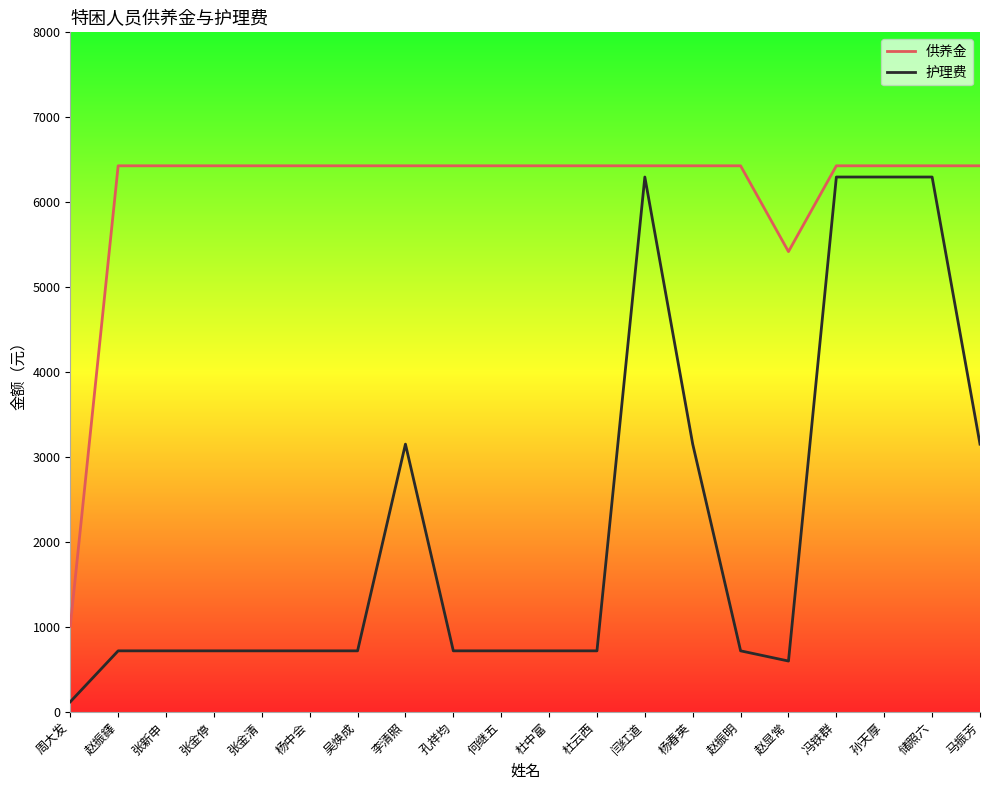

In 供养金, how many points are lower than both neighbors (excluding endpoints)?

1